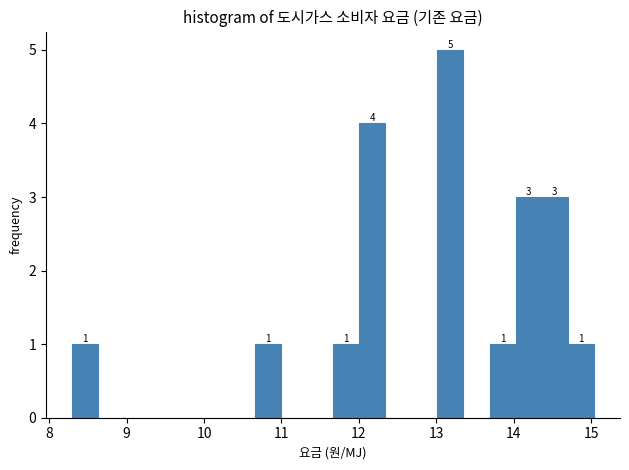

Read against the x-axis, roughly where is the centre of the tallest bar?

13.2